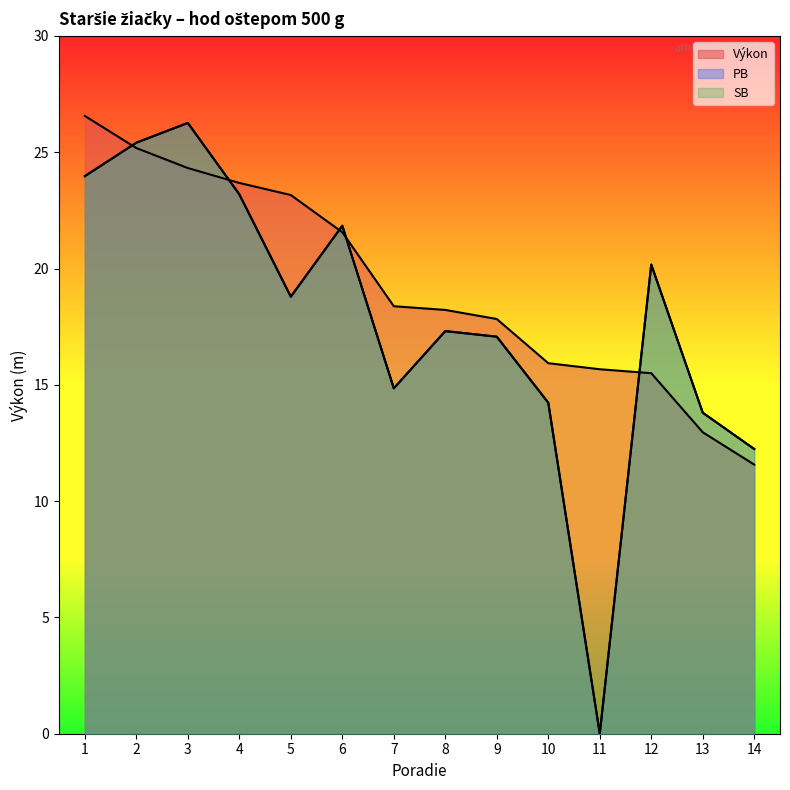

What is the value of the PB point at the 13th from the left?

13.8